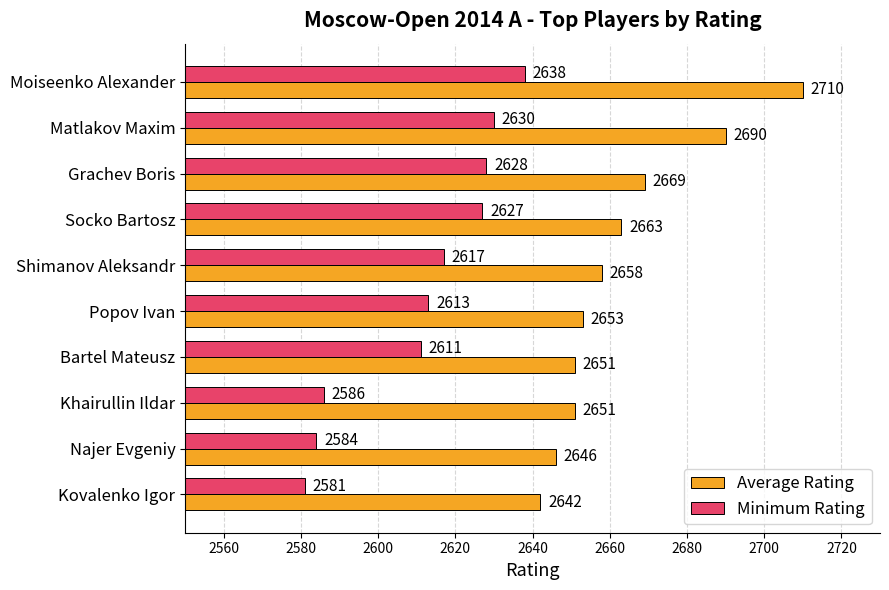

What is the difference between the second highest and minimum values in the Minimum Rating series?

49